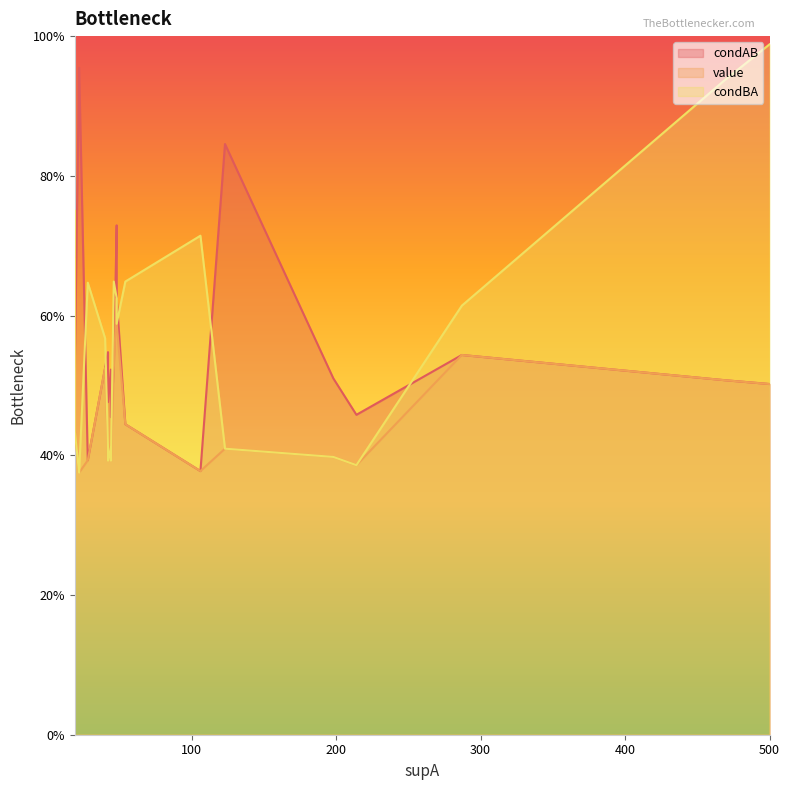

Between 214 and 54, which is larger?

214